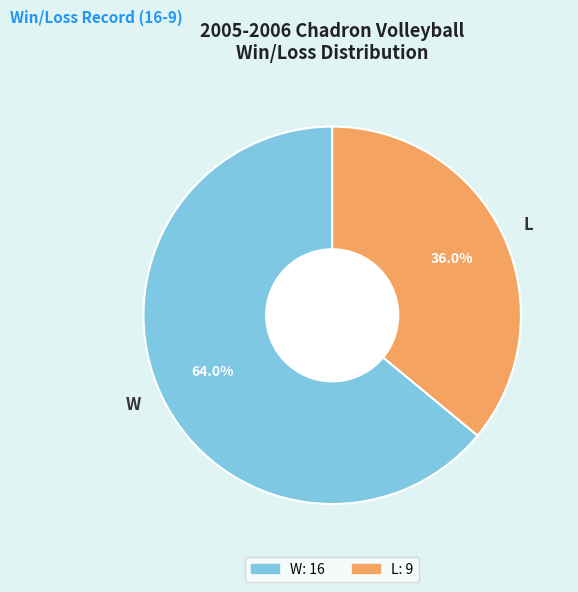

To the nearest percent, what is the average slice percentage?

50%